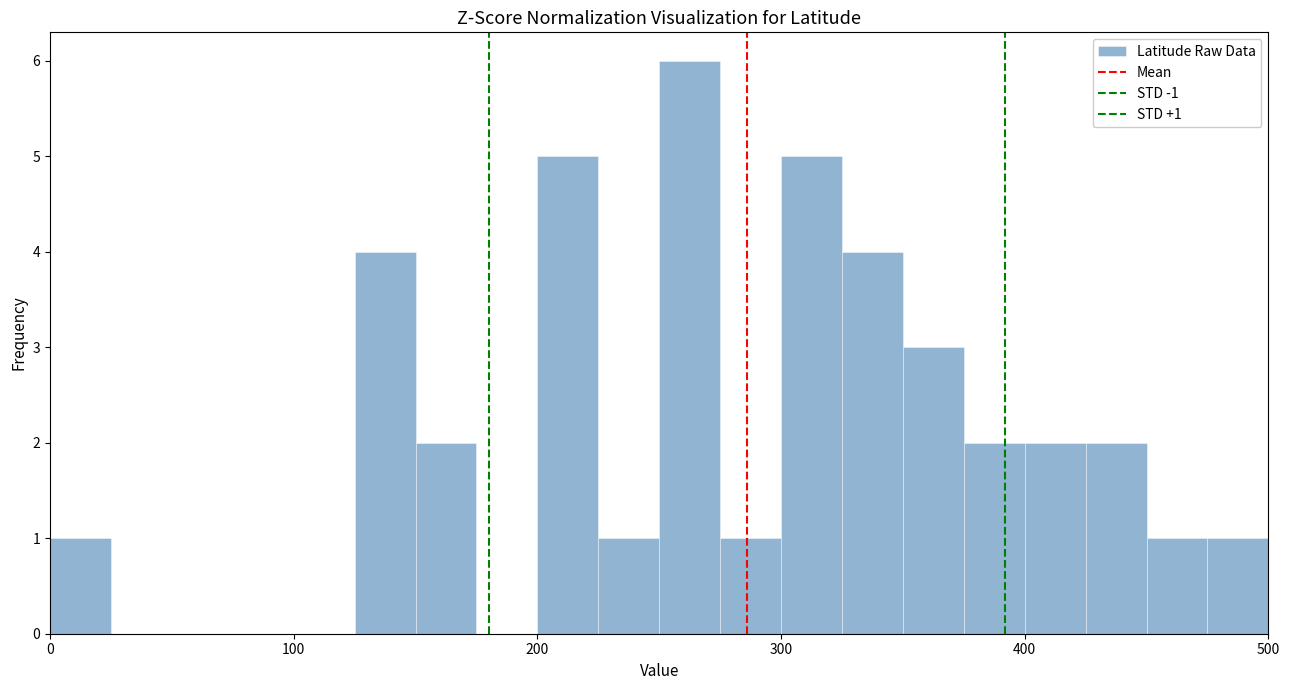

Read against the x-axis, roughly where is the centre of the tallest bar?

260